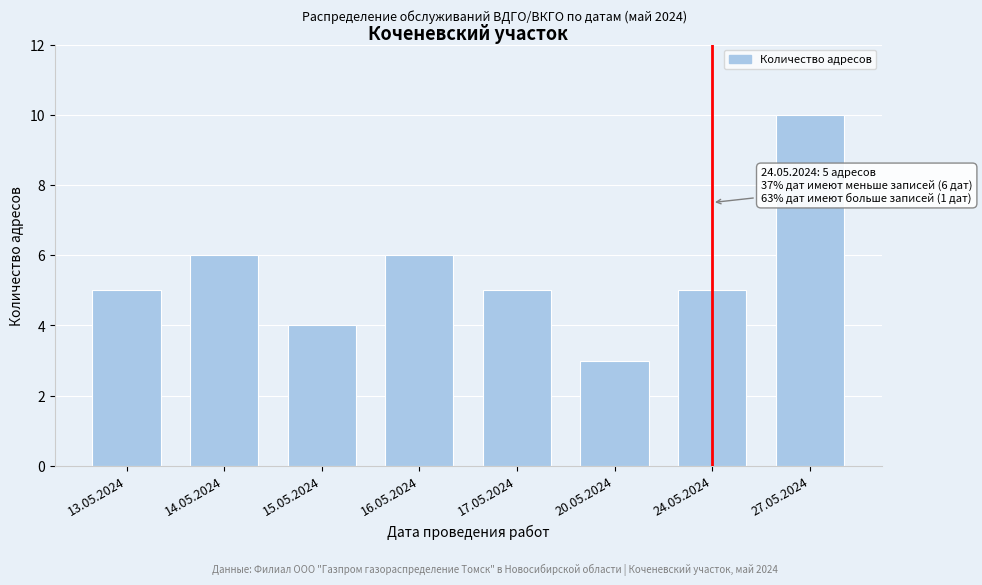

Reading left to right, list all the values displayed in this chart.

13.05.2024=5	14.05.2024=6	15.05.2024=4	16.05.2024=6	17.05.2024=5	20.05.2024=3	24.05.2024=5	27.05.2024=10